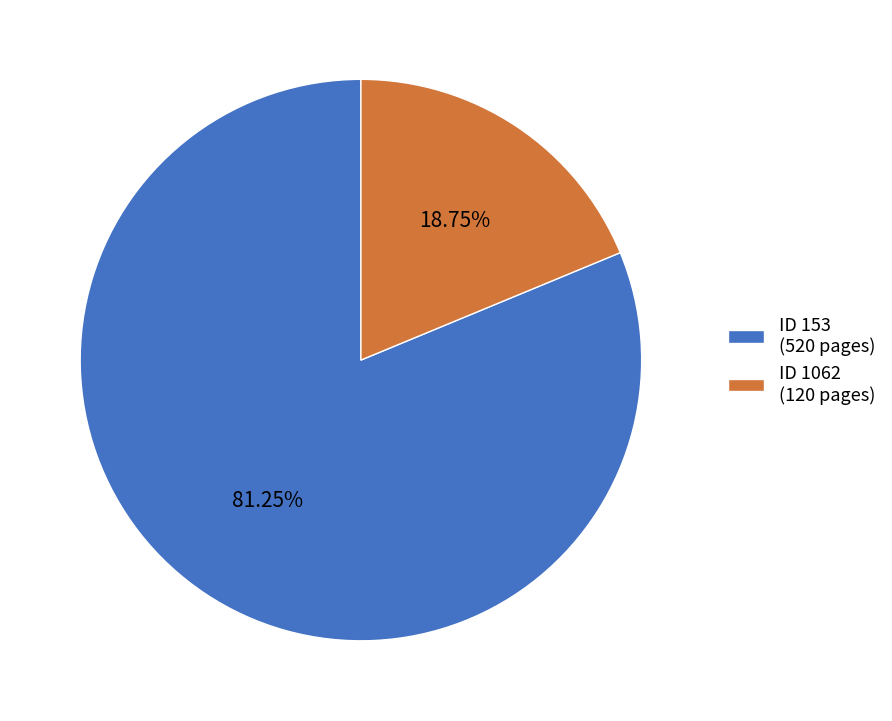

Which slice is the largest?

ID 153 (520 pages)